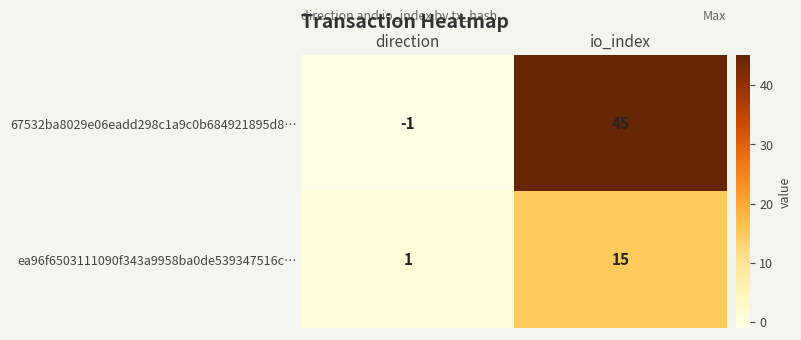

List the series in order of their overall mean, lowest first.

ea96f6503111090f343a9958ba0de539347516c…, 67532ba8029e06eadd298c1a9c0b684921895d8…